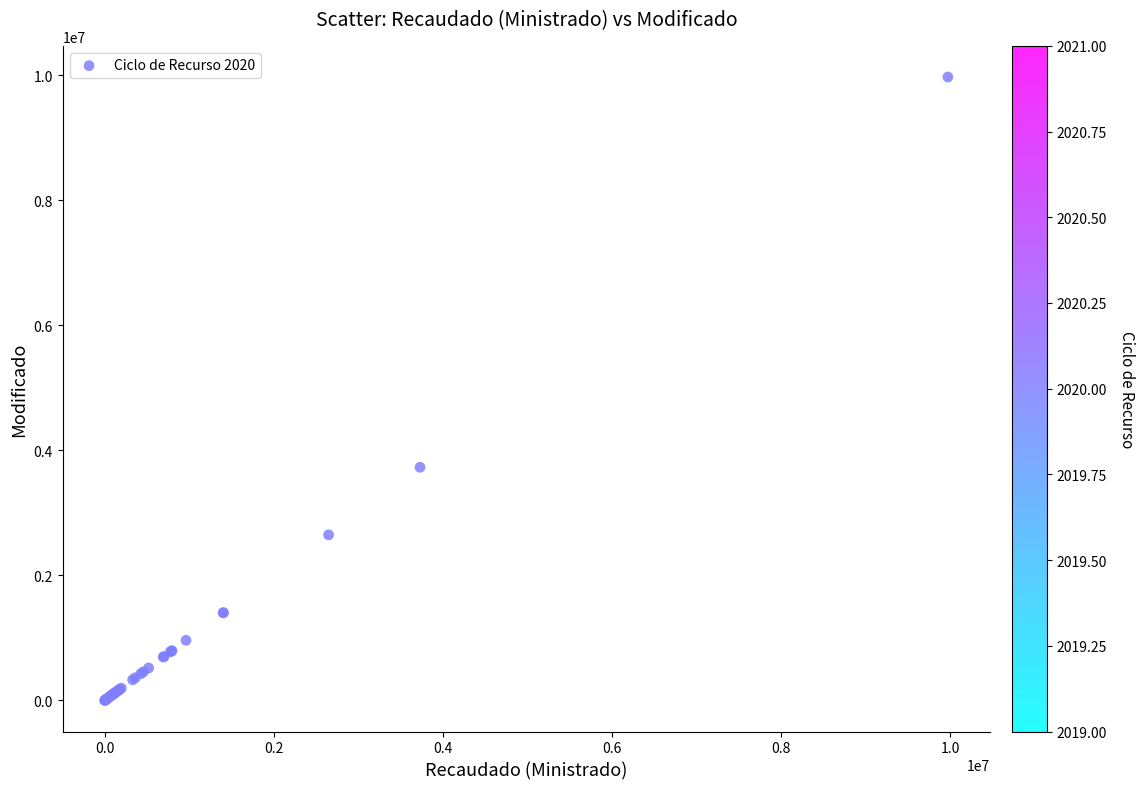

What Y value in the scatter plot is closest to 4986084?

3728272.0